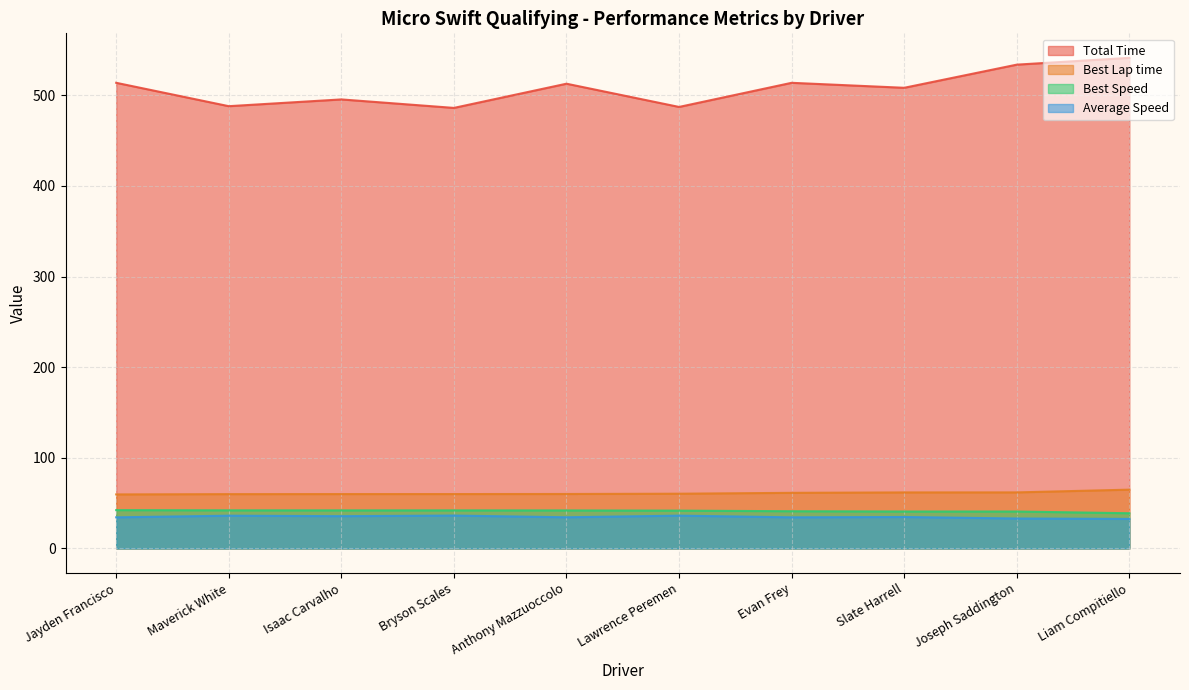

Reading right to left, what are all the values shown in this chart?

Total Time: 541.4	533.9	508.4	513.9	487.2	512.9	486.2	495.5	488.1	513.9
Best Lap time: 64.9	61.8	61.8	61.4	60.4	60.1	60.0	60.0	59.9	59.6
Best Speed: 38.8	40.7	40.8	41.1	41.7	41.9	42.0	42.0	42.0	42.3
Average Speed: 32.6	33.0	34.7	34.3	36.2	34.4	36.3	35.6	36.1	34.3